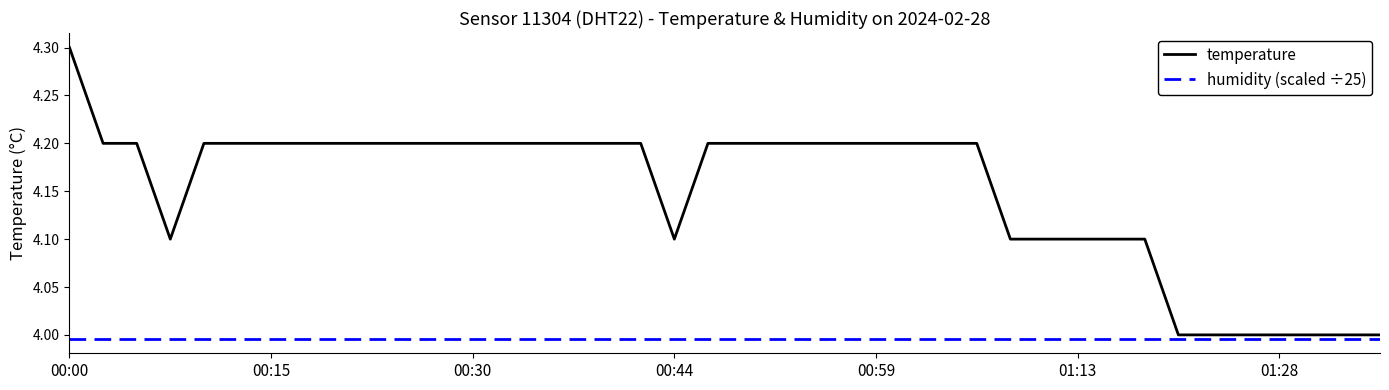

What is the highest value of the temperature series?

4.3